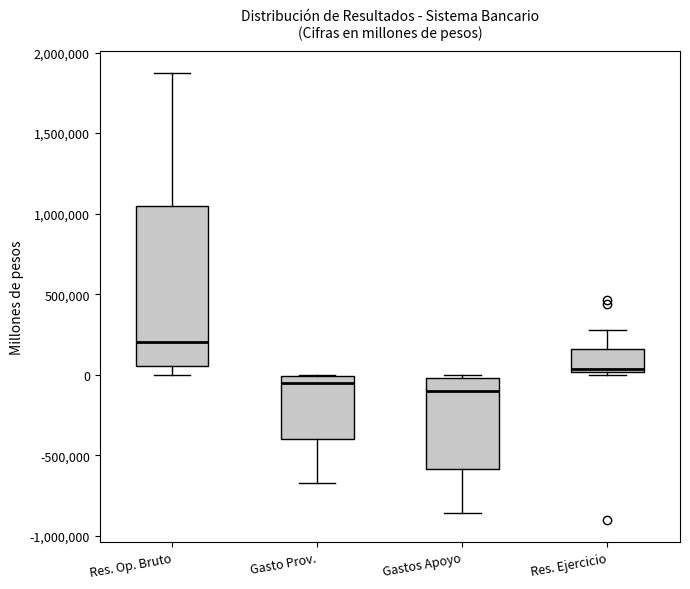

Which box has the highest median line?

Res. Op. Bruto